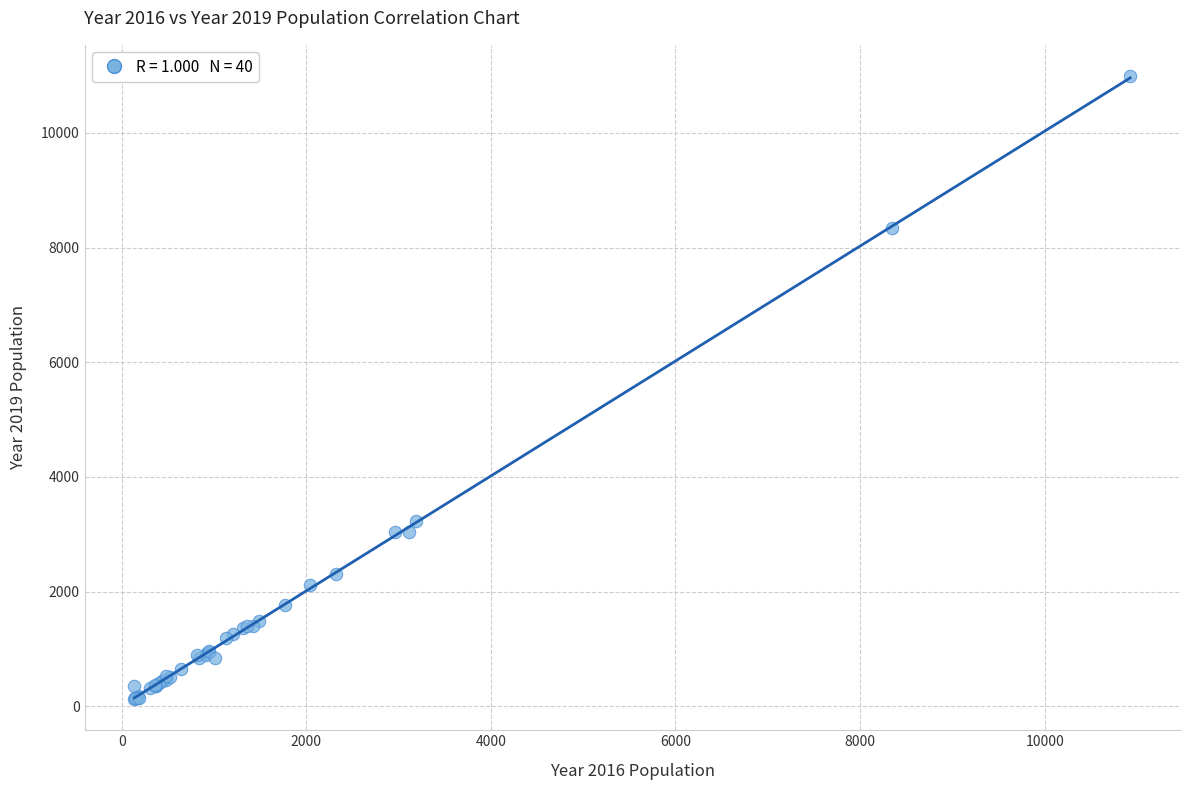

What Y value in the scatter plot is closest to 5559?

3233